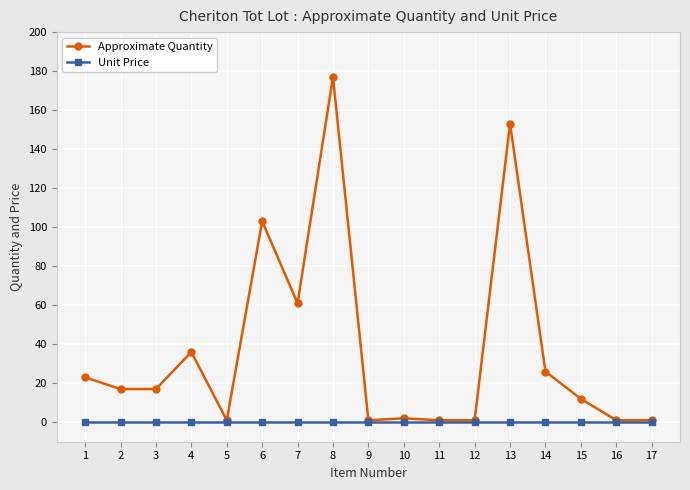

Which series changed the most between 14 and 16?

Approximate Quantity